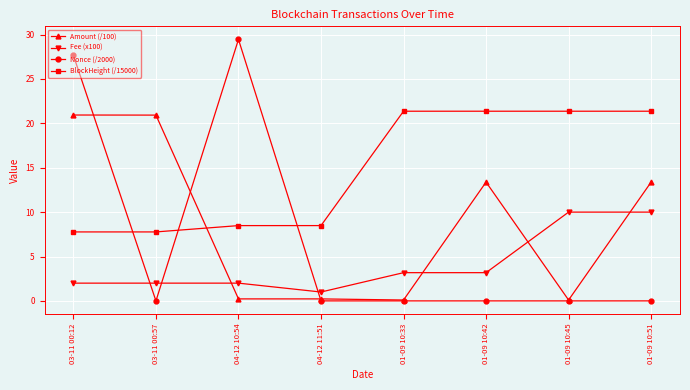

At 03-11 00:57, list the series in order from largest to smallest.

Amount (/100), BlockHeight (/15000), Fee (x100), Nonce (/2000)